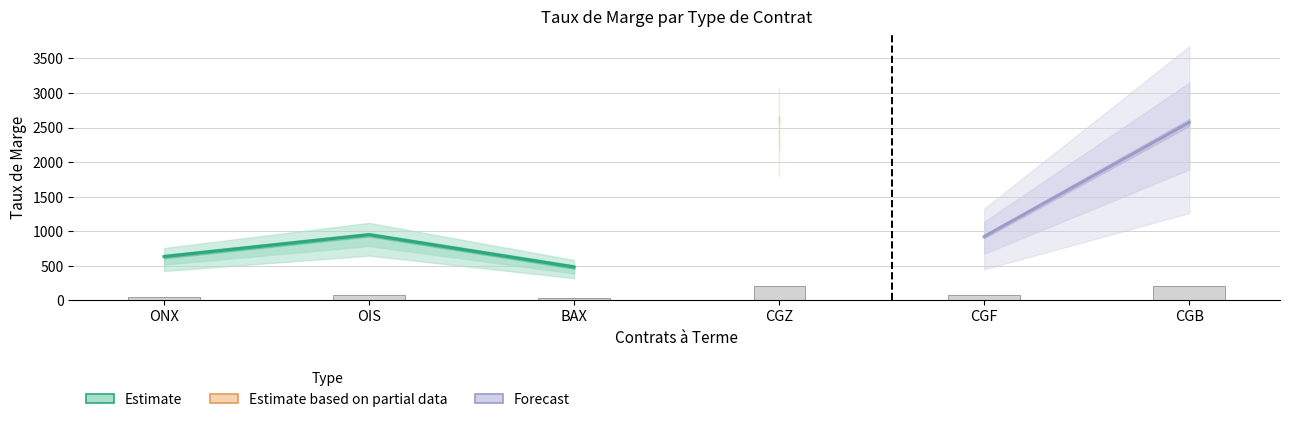

What is the difference between the TAUX DE MARGE SPECULATEUR values at BAX and OIS?

467